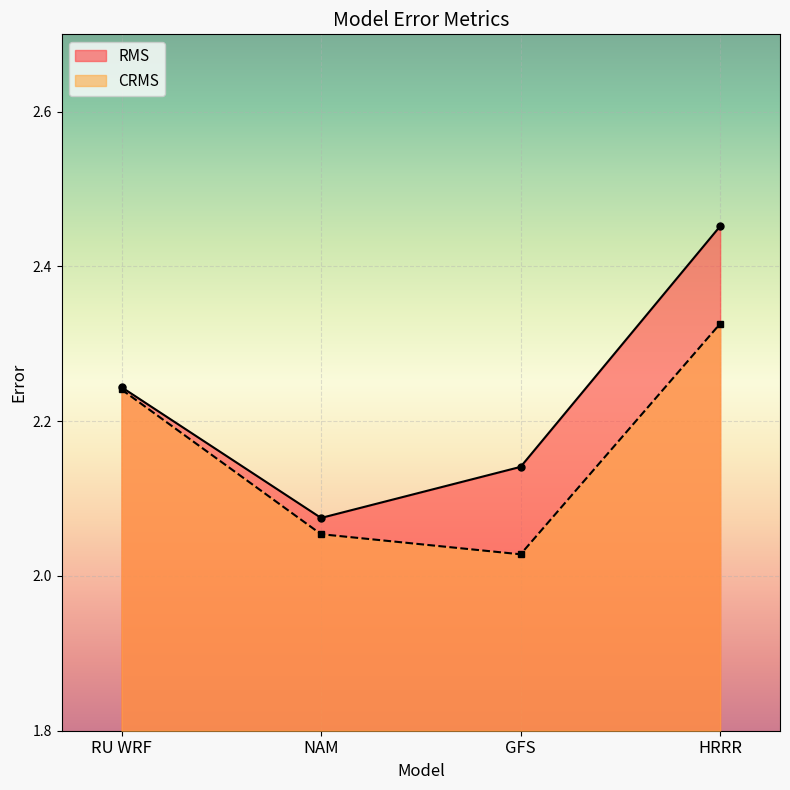

Which series has the largest range (max minus min)?

RMS